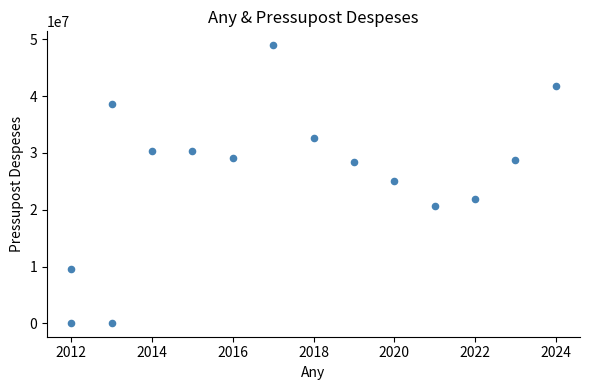

What is the range of X values (max minus min)?

12